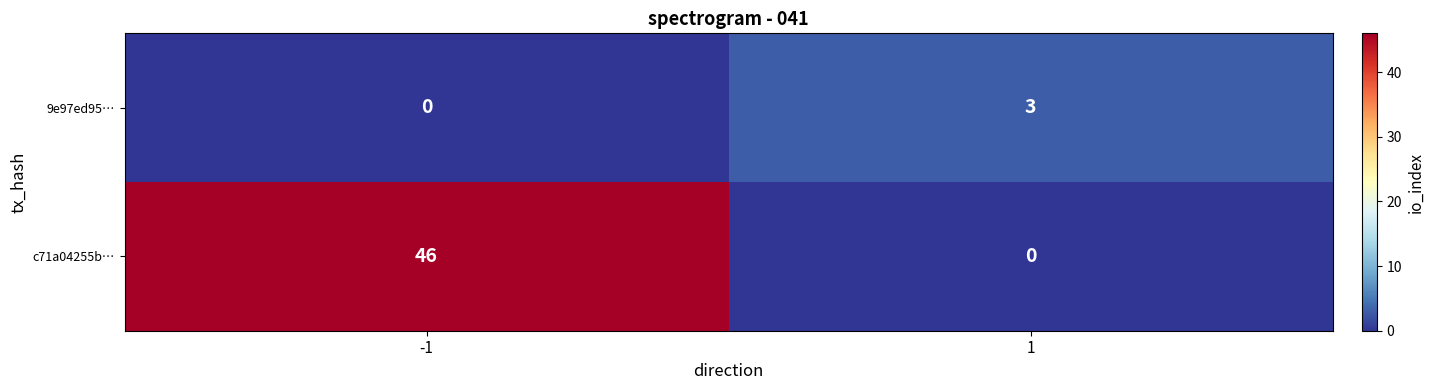

List the series in order of their overall mean, lowest first.

9e97ed95…, c71a04255b…